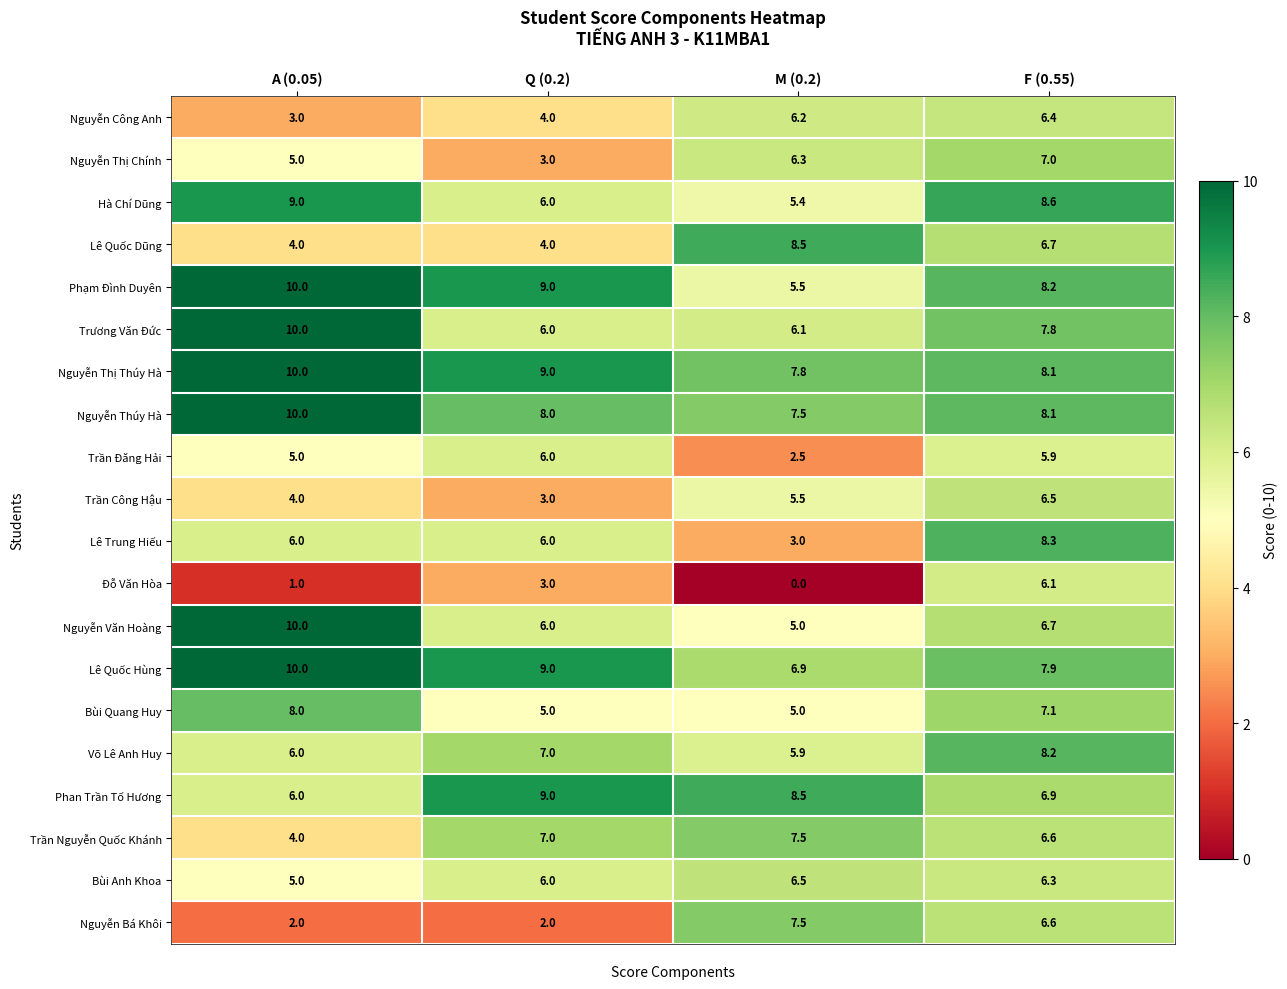

Where does the Trương Văn Đức series first go above 7?

A (0.05)